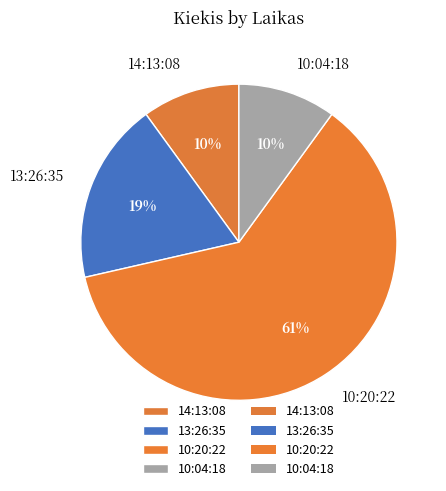

Between 13:26:35 and 14:13:08, which is larger?

13:26:35